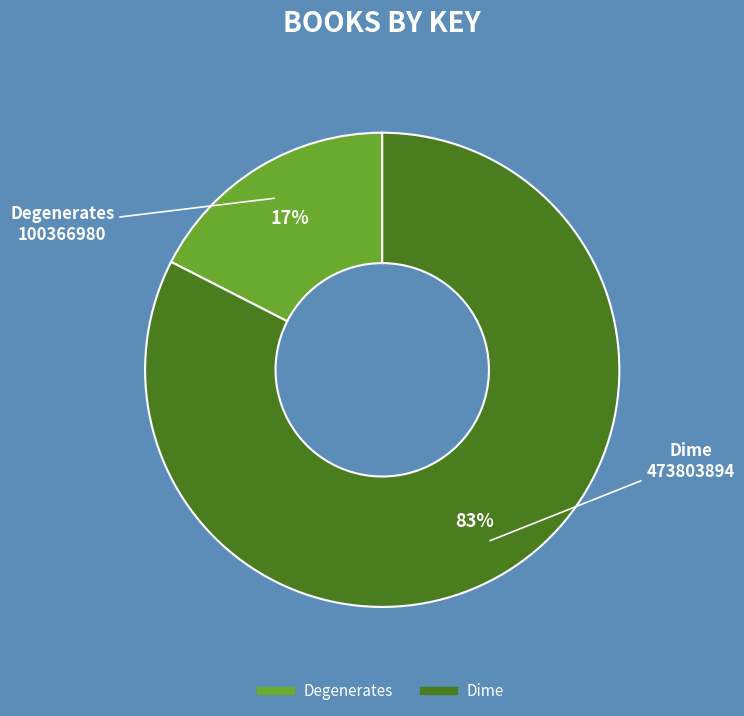

How many slices are in this pie chart?

2